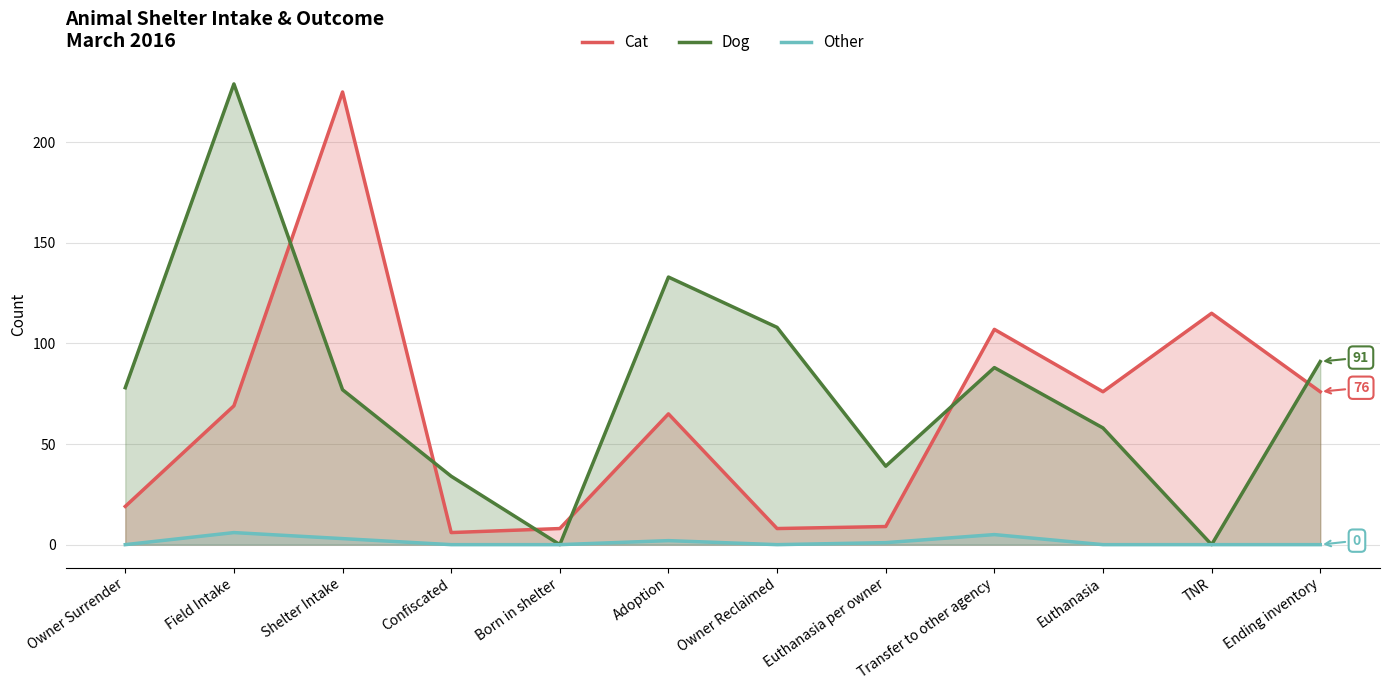

Rank the series by their average value, from lowest to highest.

Other, Cat, Dog